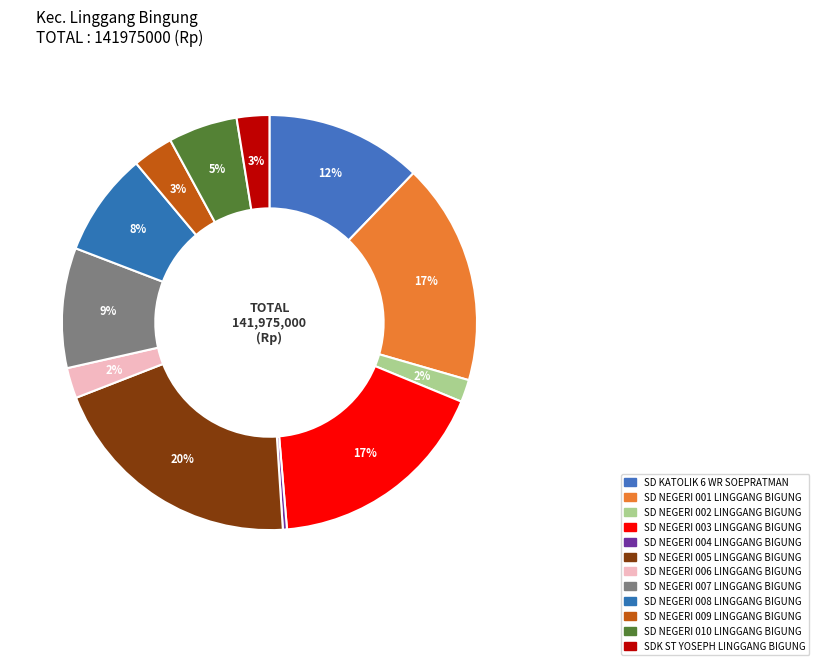

How many segments does this pie chart have?

12